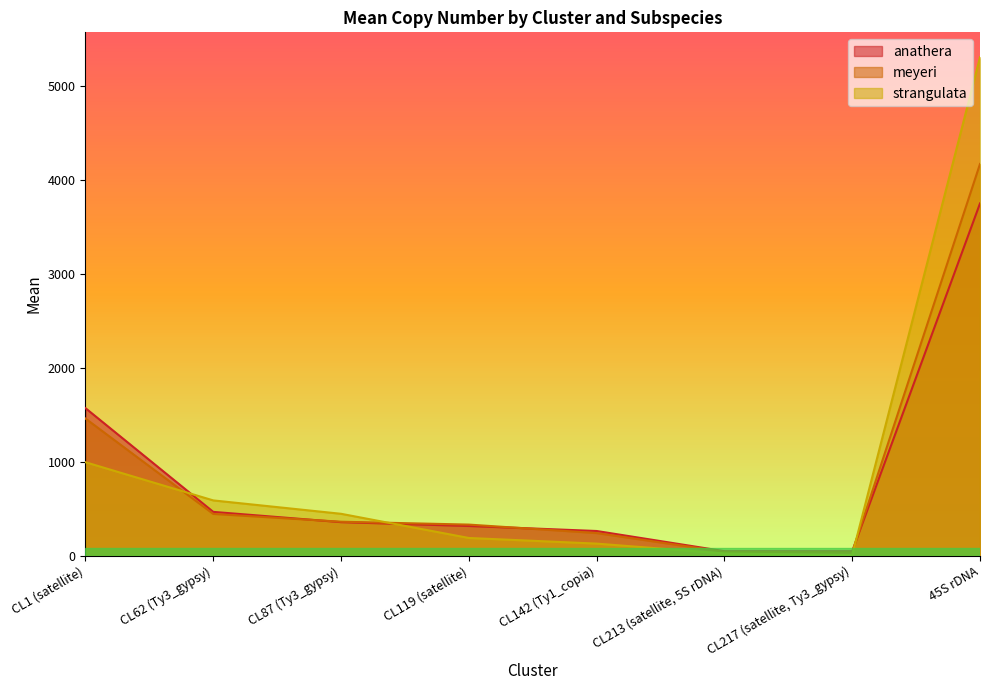

List the series in order of their overall mean, highest first.

strangulata, meyeri, anathera